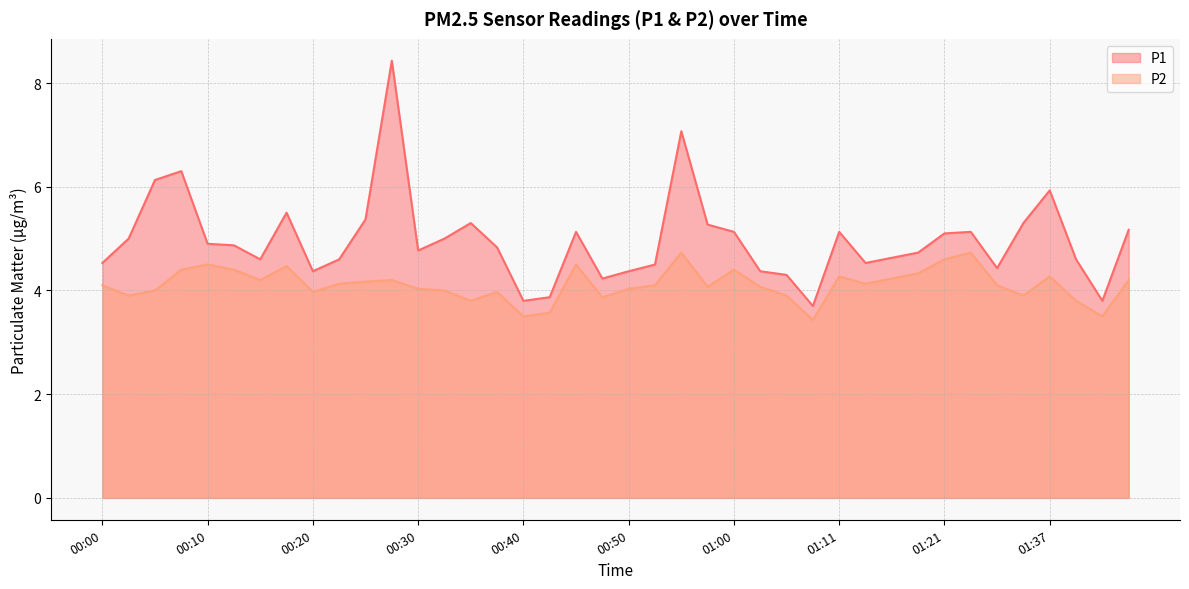

Rank the series at 00:03 from lowest to highest value.

P2, P1